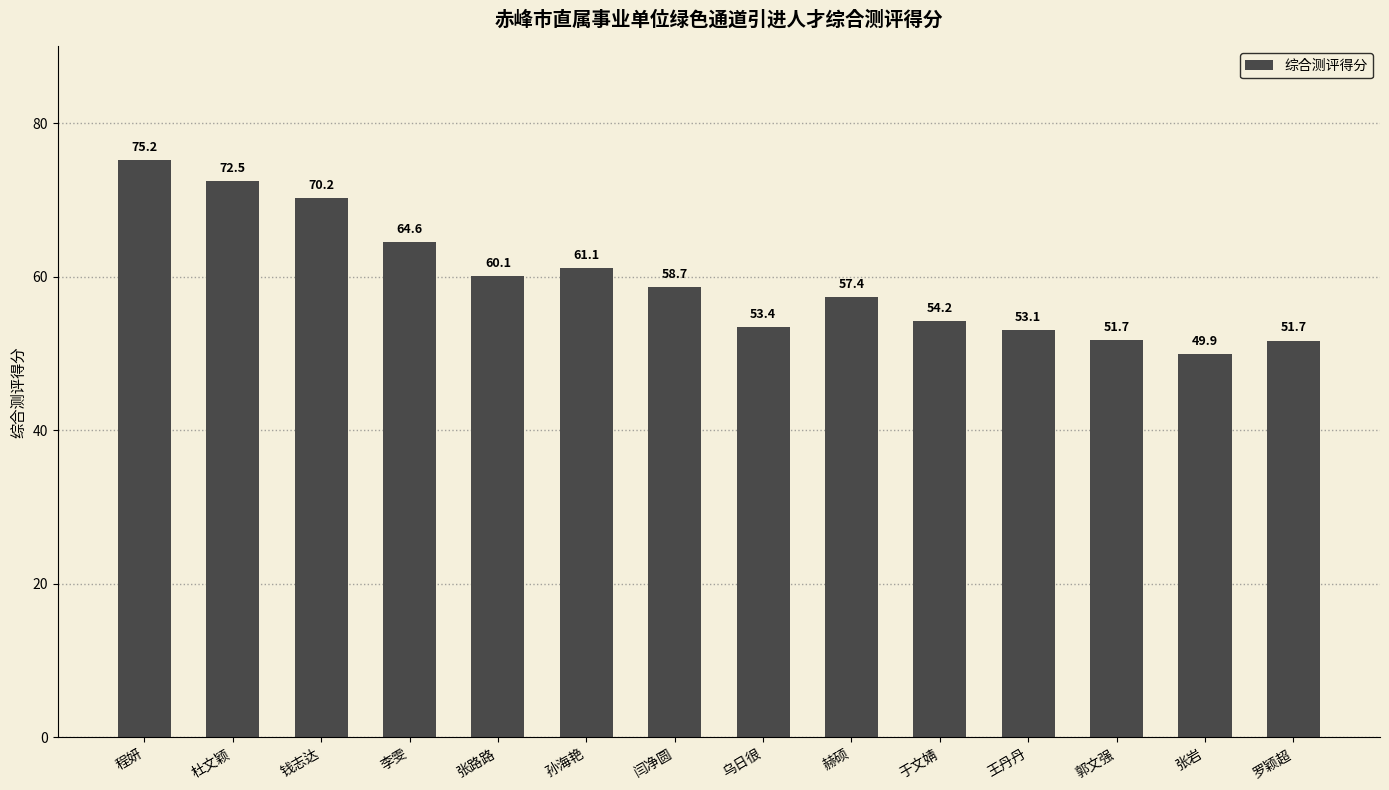

Where is the data nearest to the value 62?

孙海艳